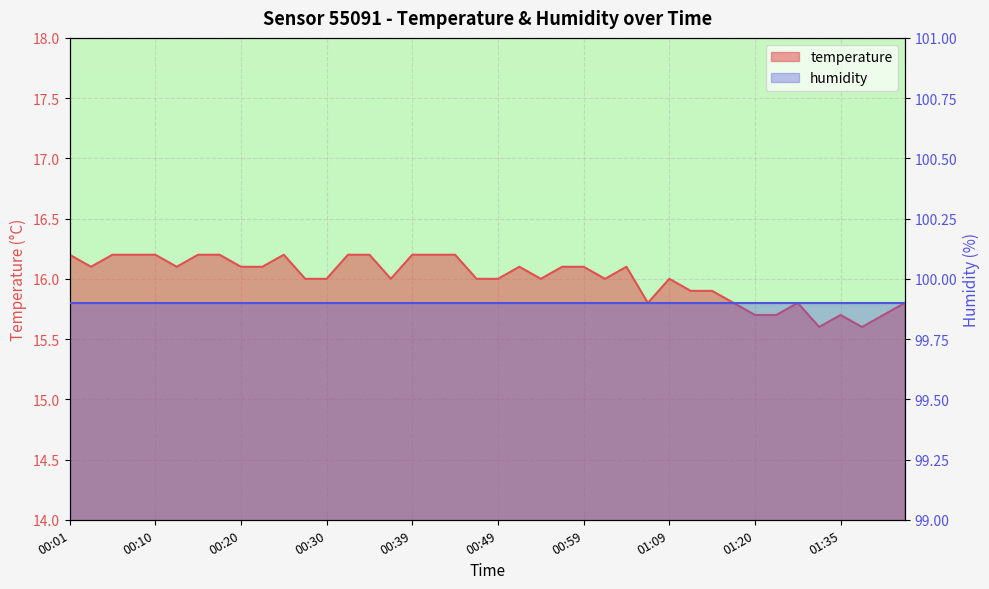

At which label does the data first exceed 16?

00:01